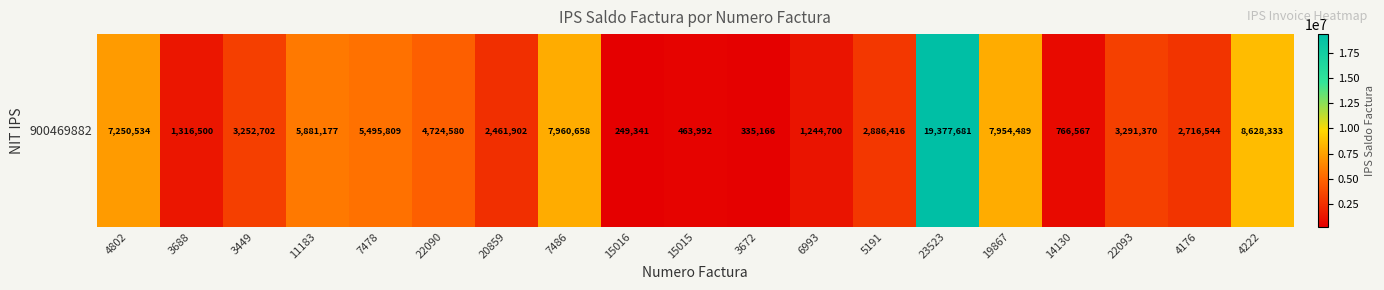

What is the sum of the values at 4222 and 22090?

13352913